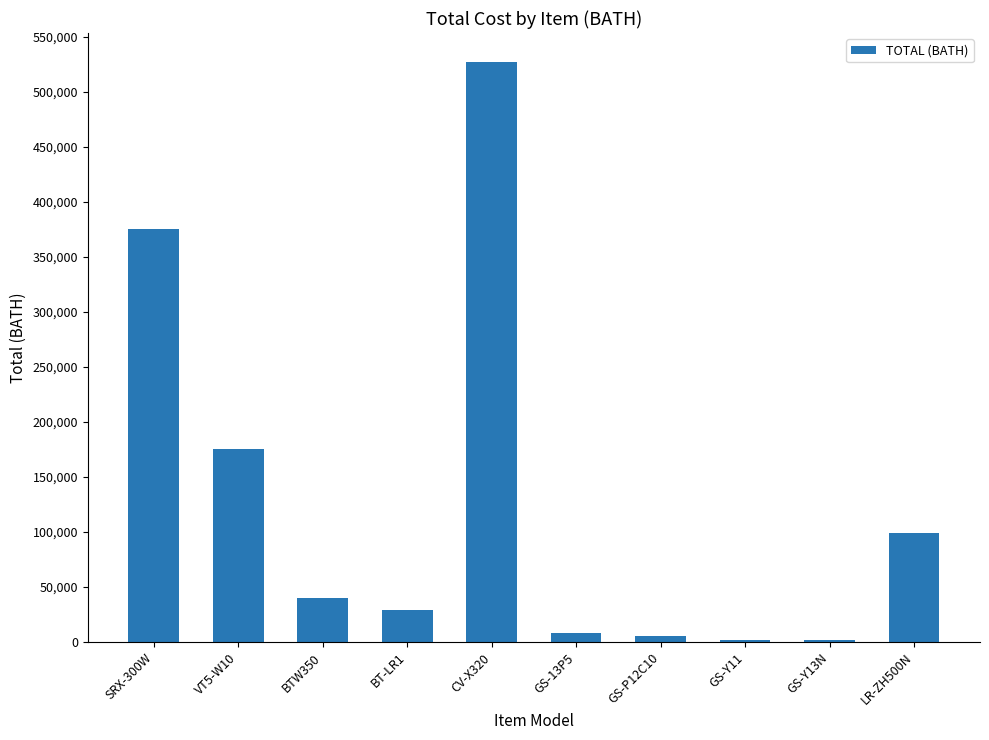

Where is the data nearest to the value 264250?

VT5-W10